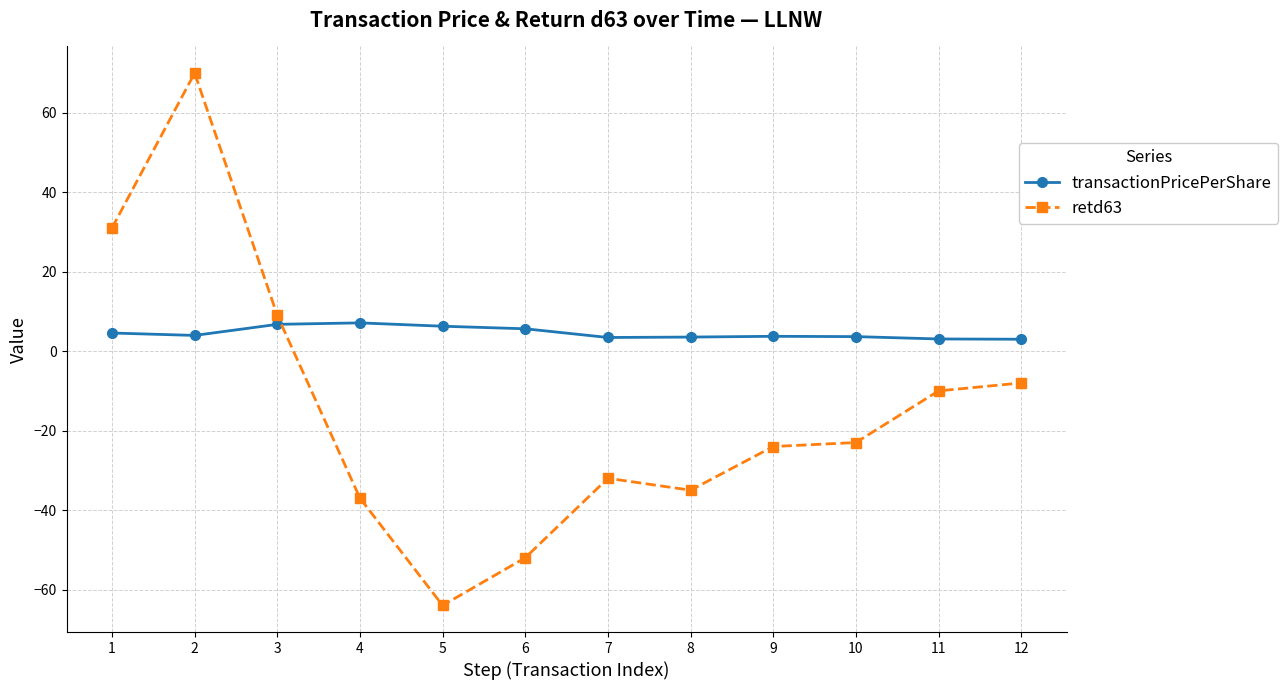

Which category has the lowest value across all series?

5